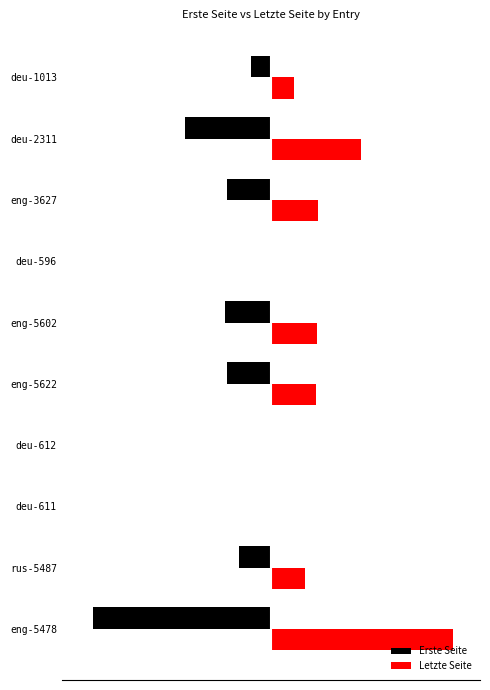

What is the difference between the maximum and minimum values in the Letzte Seite series?

537